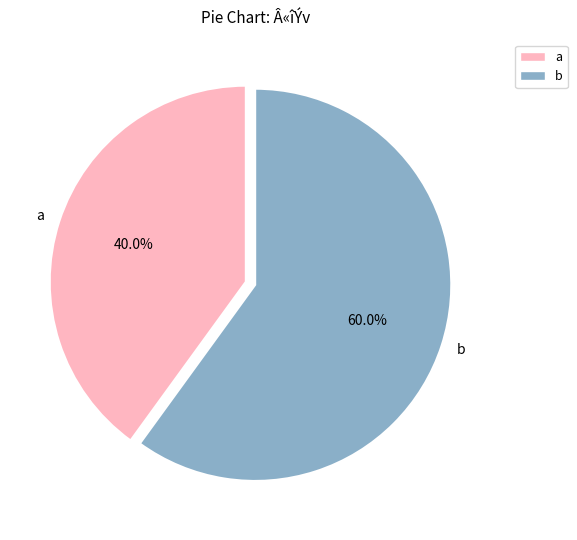

True or false: b accounts for 60% of the total.

True